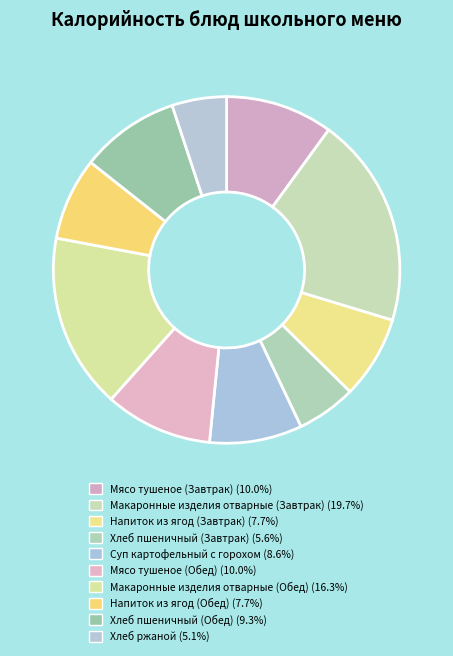

How many slices are in this pie chart?

10